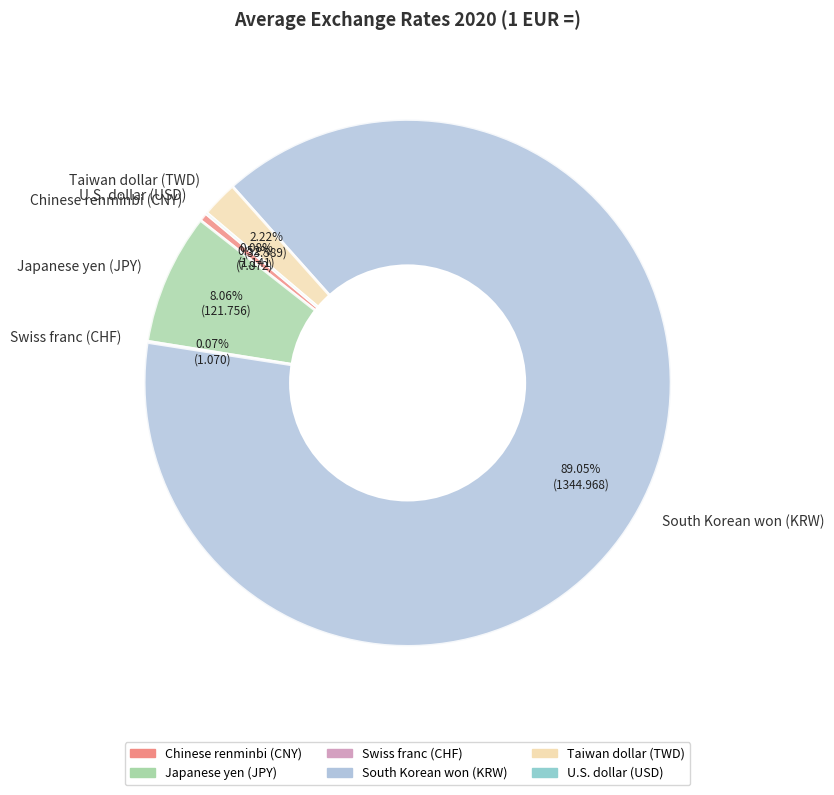

Which category has the biggest portion of the pie?

South Korean won (KRW)